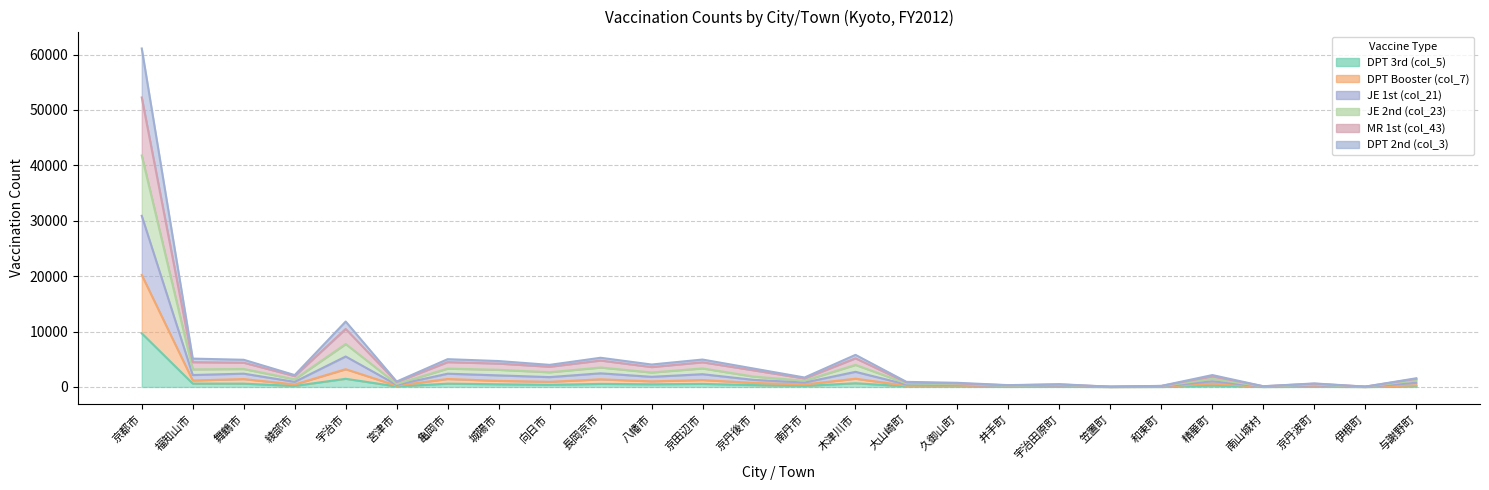

How many interior local valleys does the JE 1st (col_21) series have?

9